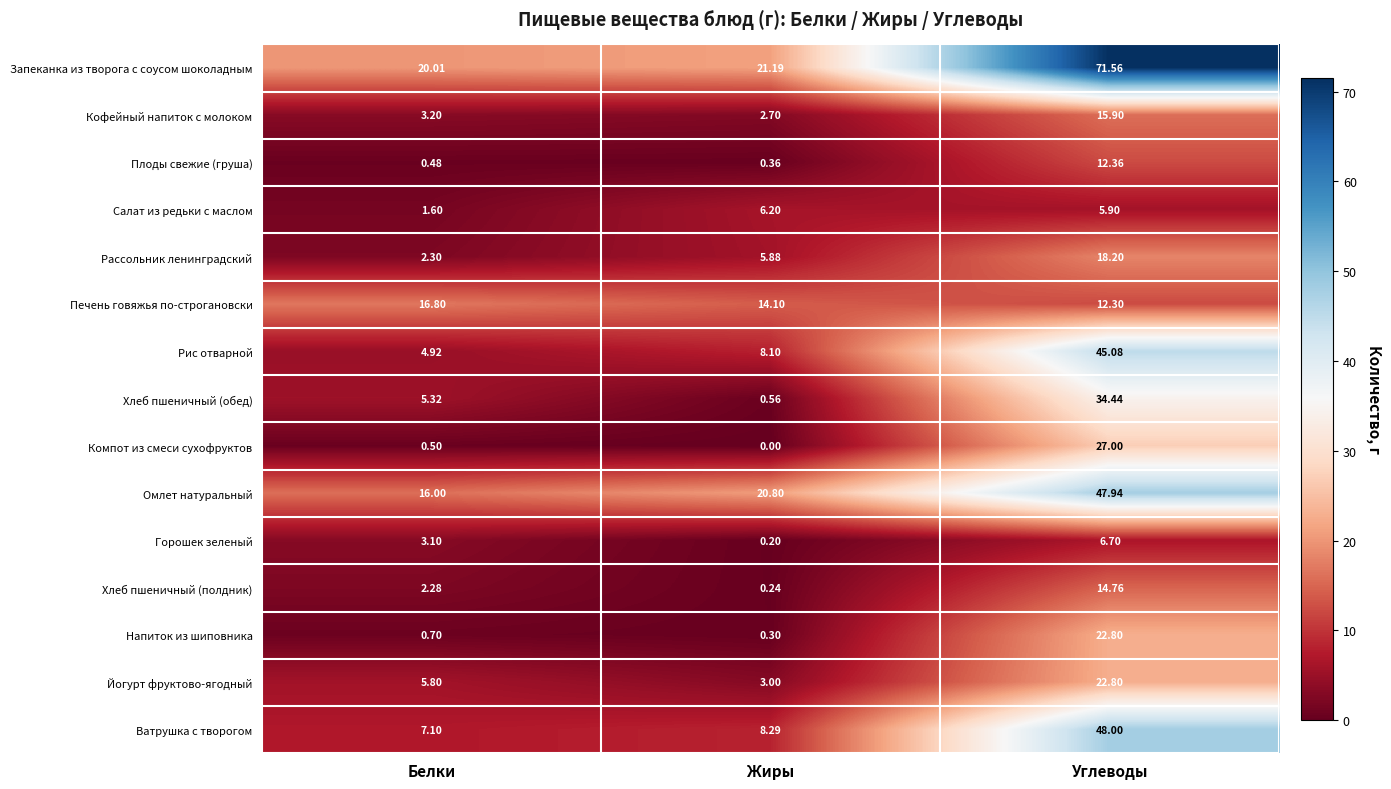

At how many categories does at least one series exceed 21?

2